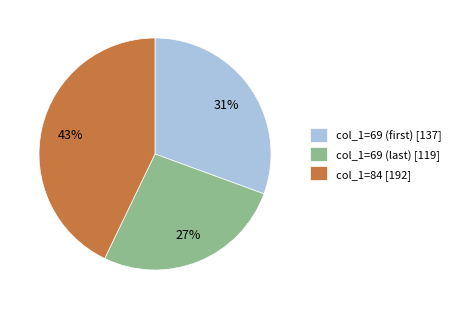

Count the number of slices in the pie.

3